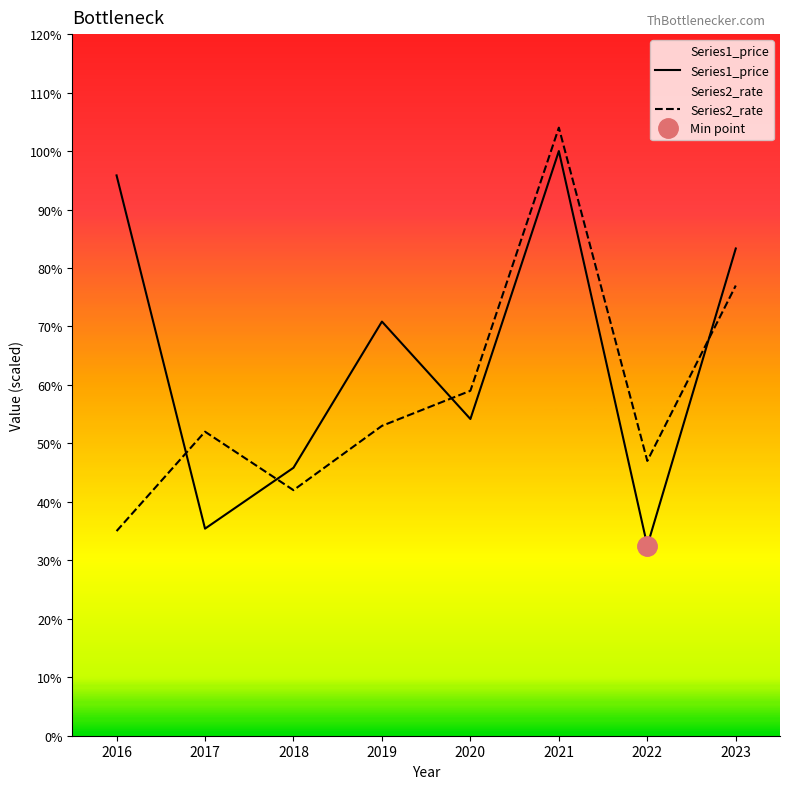

Which series changed the most between 2018 and 2020?

Series2_rate